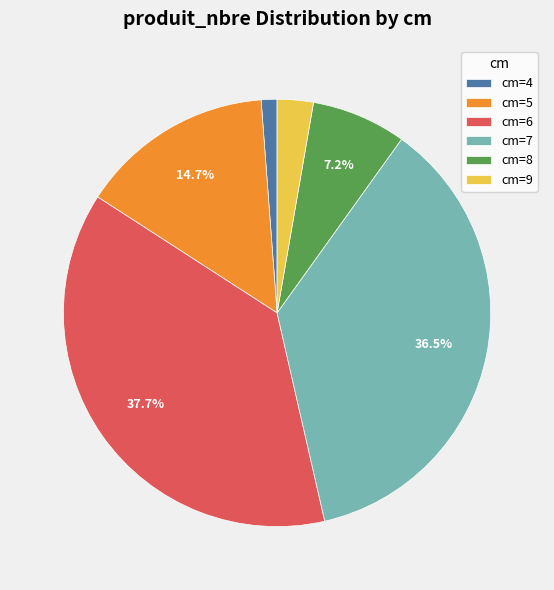

Approximately how many times larger is the value at cm=8 compared to cm=5?

0.5